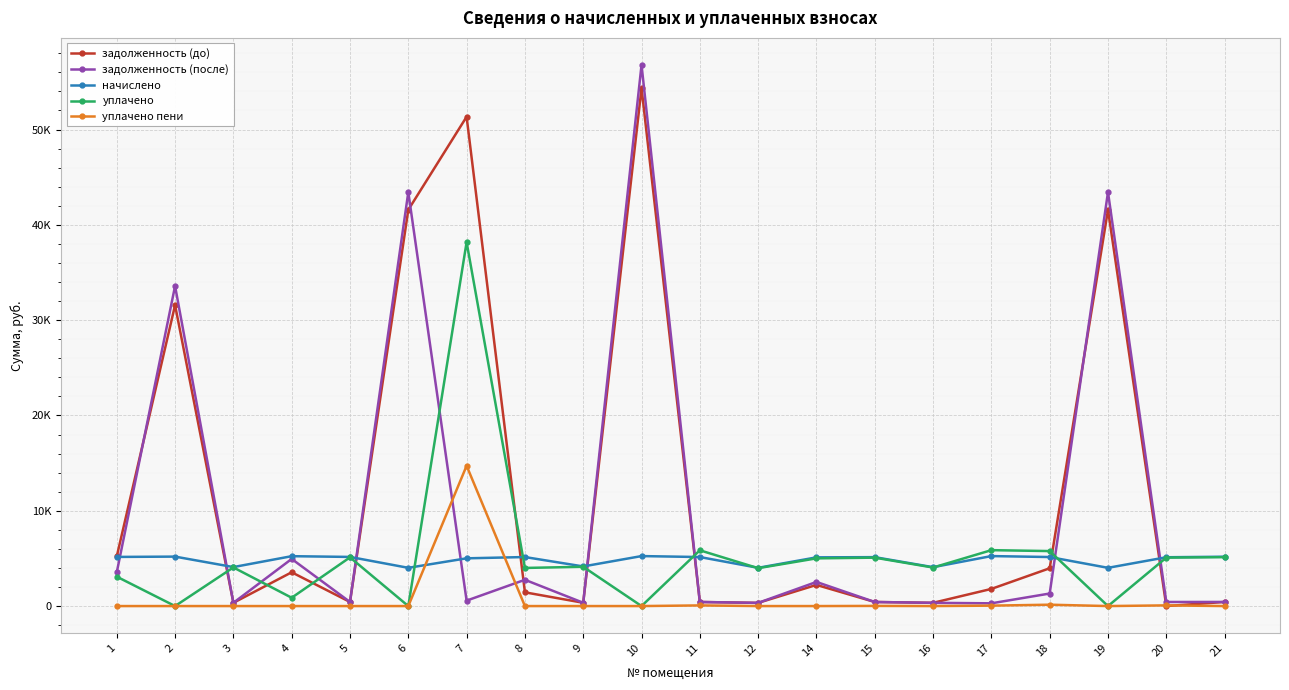

What are all the series names shown in the legend?

задолженность (до), задолженность (после), начислено, уплачено, уплачено пени